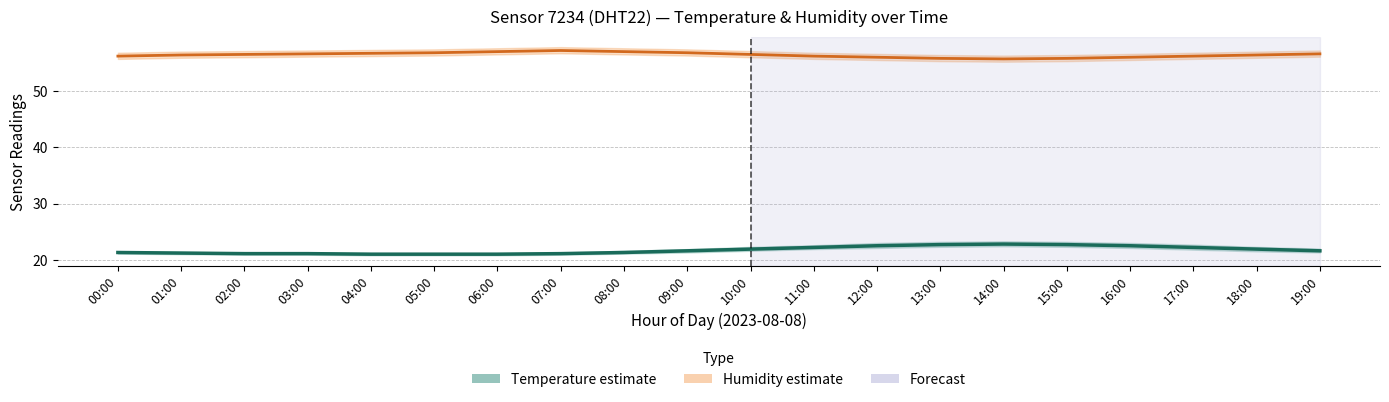

True or false: Humidity and Temperature cross at least once.

False